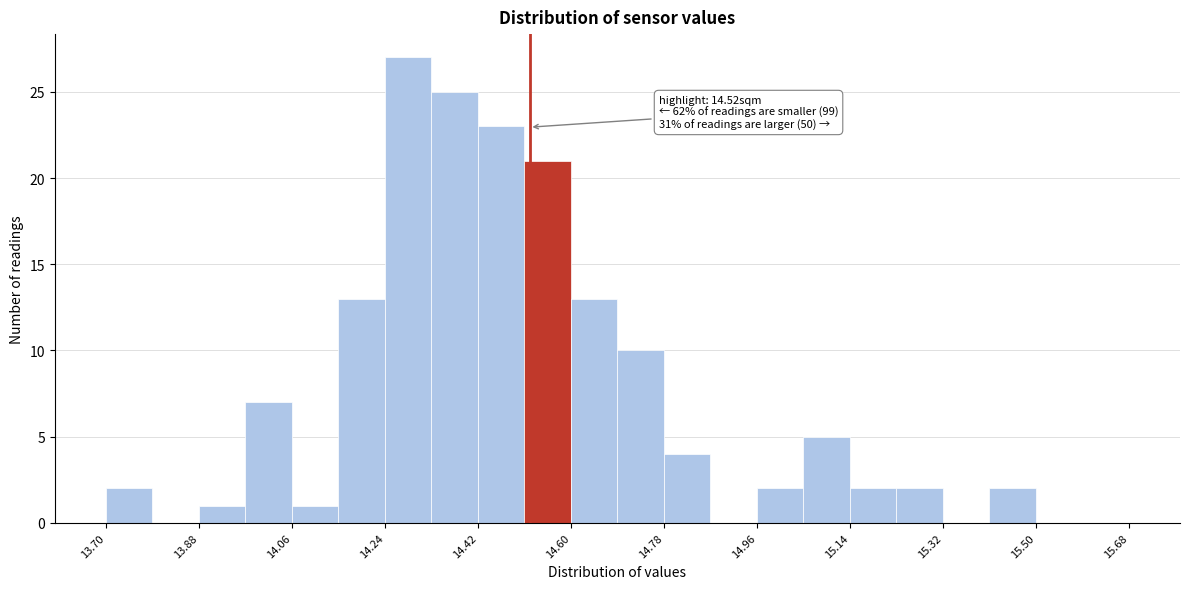

Over which range of the x-axis is the bar tallest?

14.24 to 14.33